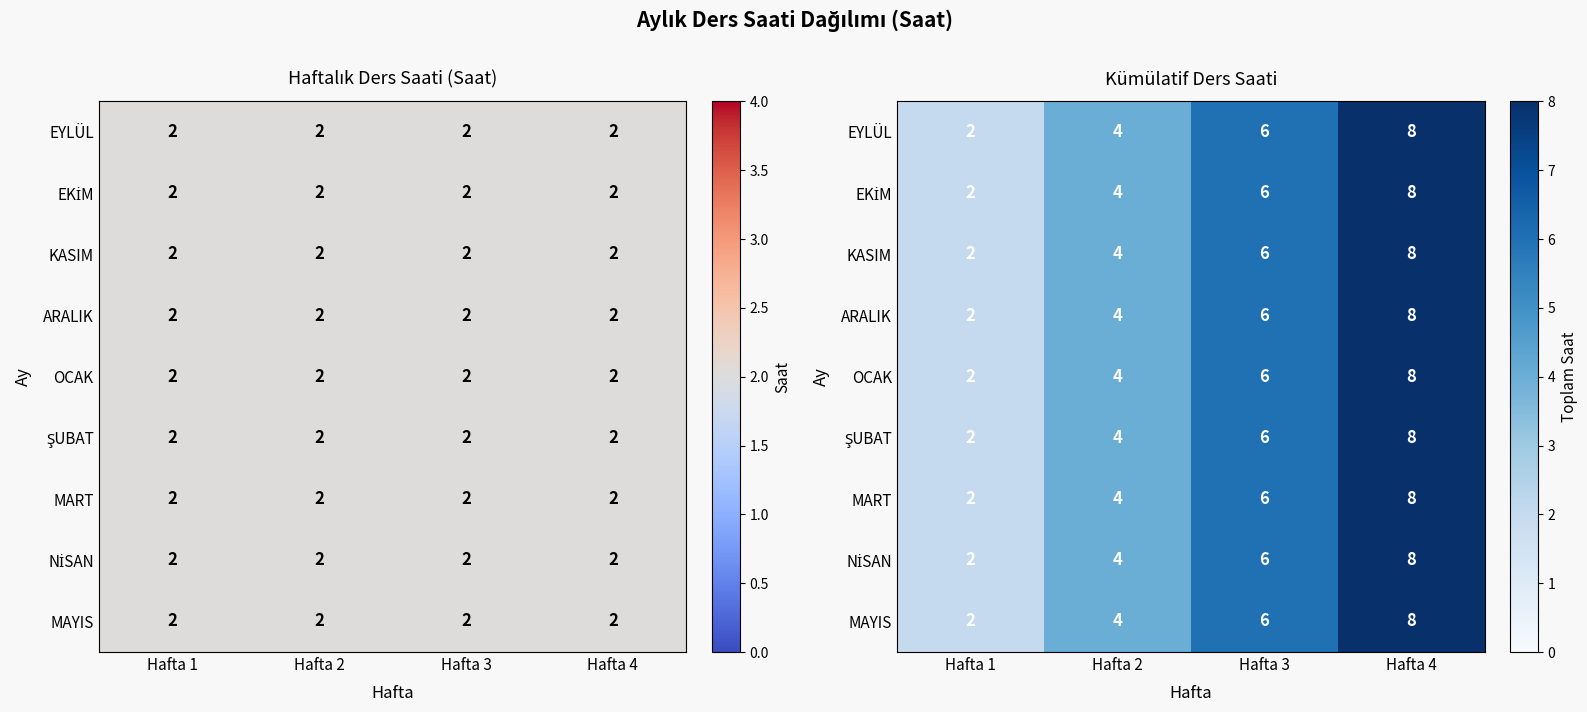

Rank the series at Hafta 1 from lowest to highest value.

EYLÜL, EKİM, KASIM, ARALIK, OCAK, ŞUBAT, MART, NİSAN, MAYIS